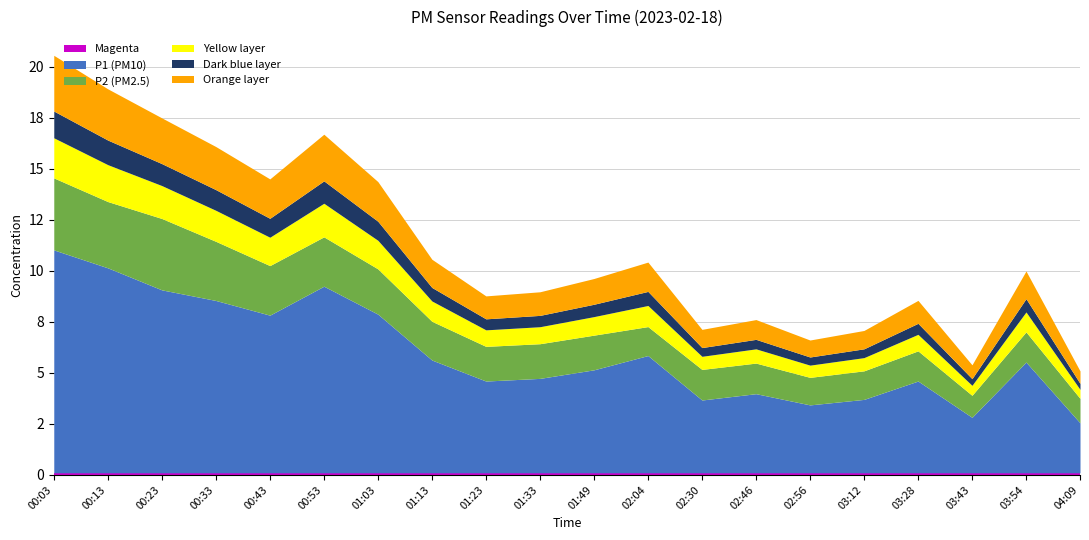

True or false: P1 has a value of 4.6 at 01:33.

True